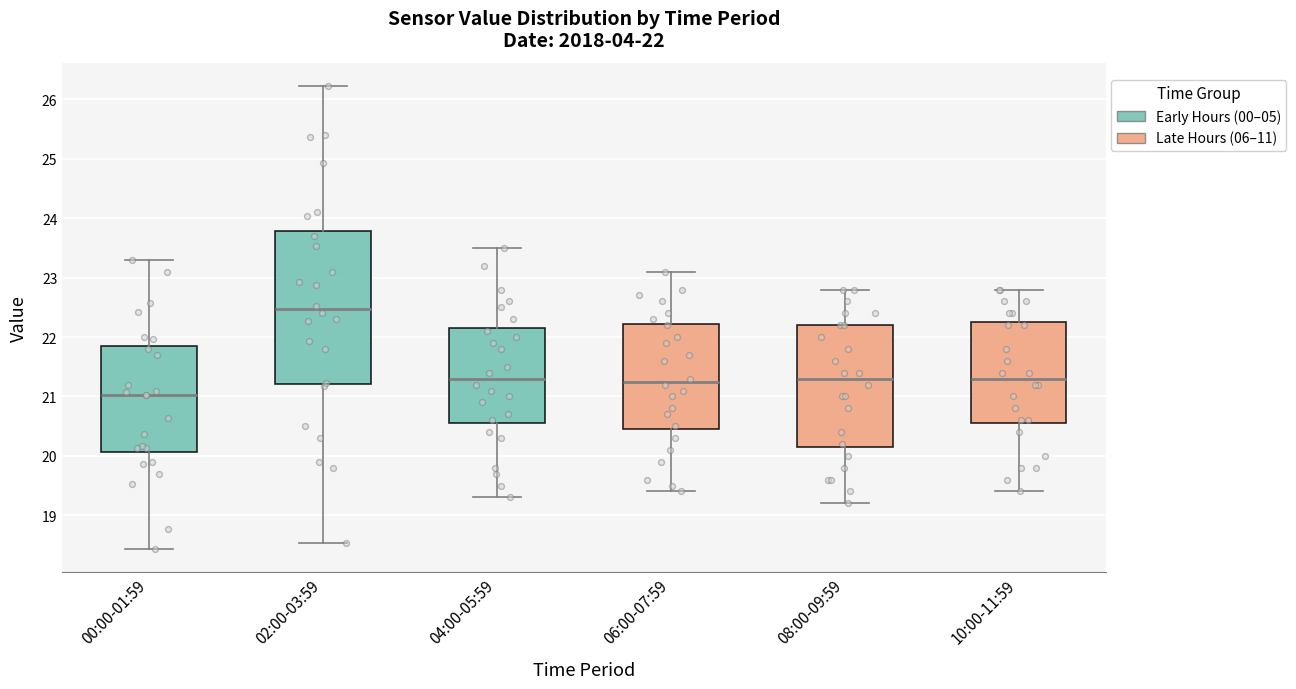

Which box's median line is the lowest?

00:00-01:59